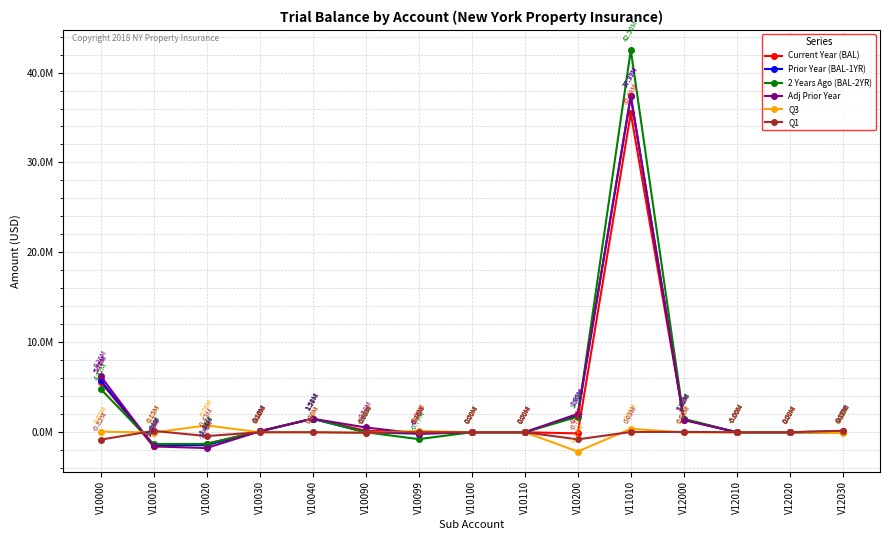

What are all the series names shown in the legend?

Current Year (BAL), Prior Year (BAL-1YR), 2 Years Ago (BAL-2YR), Adj Prior Year, Q3, Q1